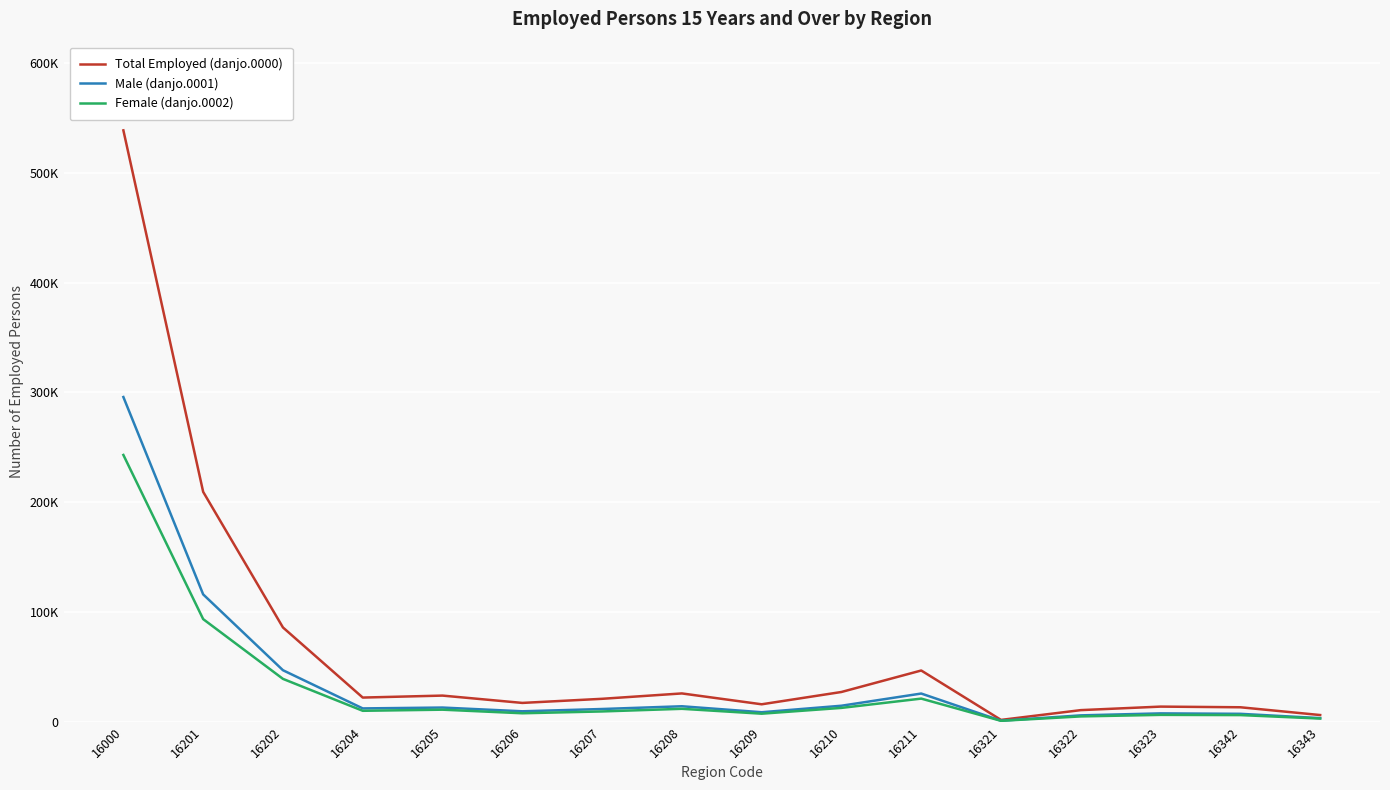

Which series has the widest spread of values?

Total Employed (danjo.0000)